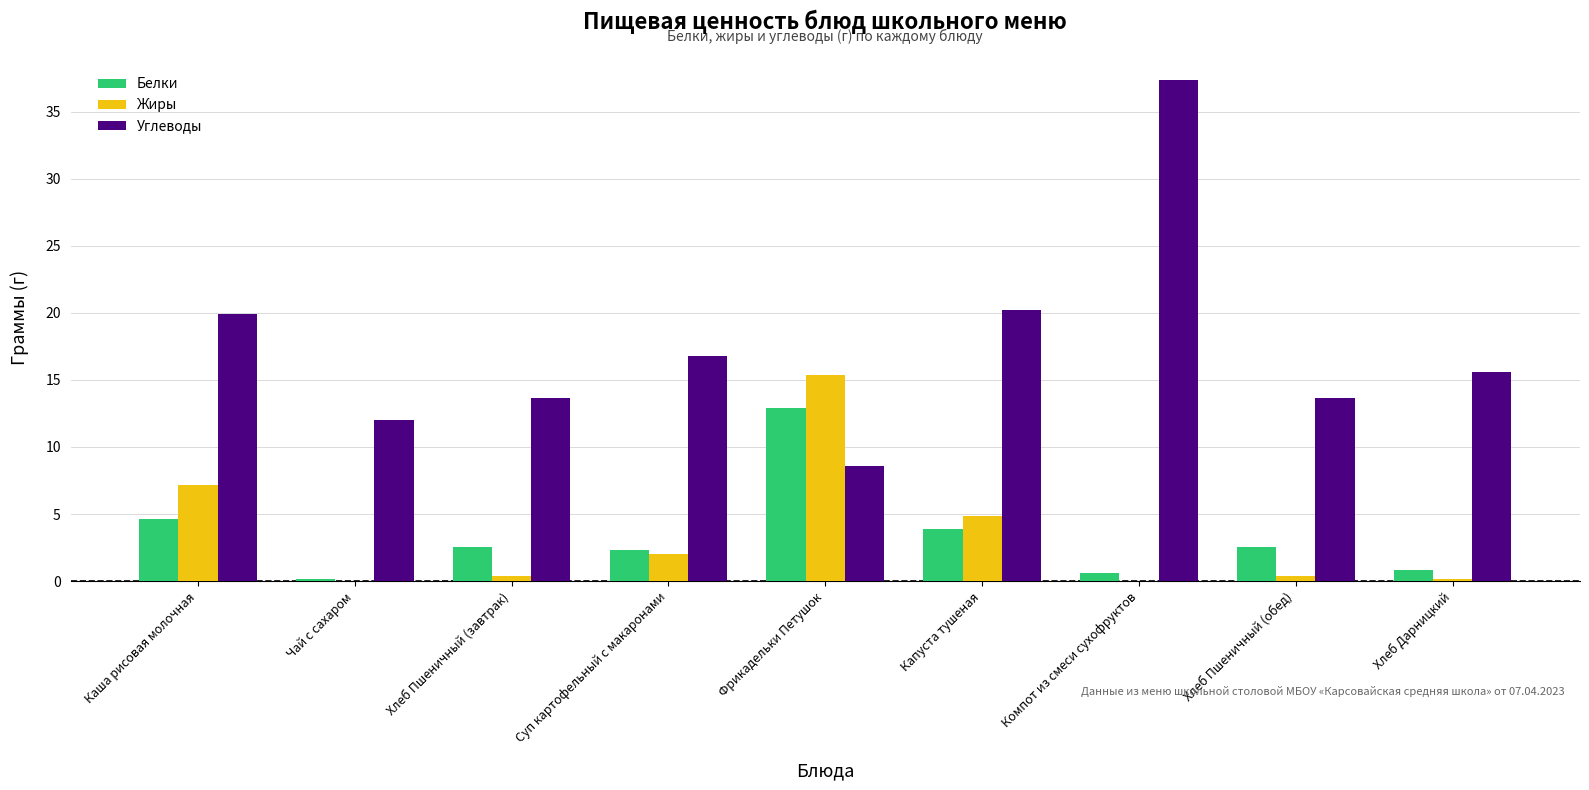

The Углеводы series shows 30.1 at Каша рисовая молочная. True or false?

False